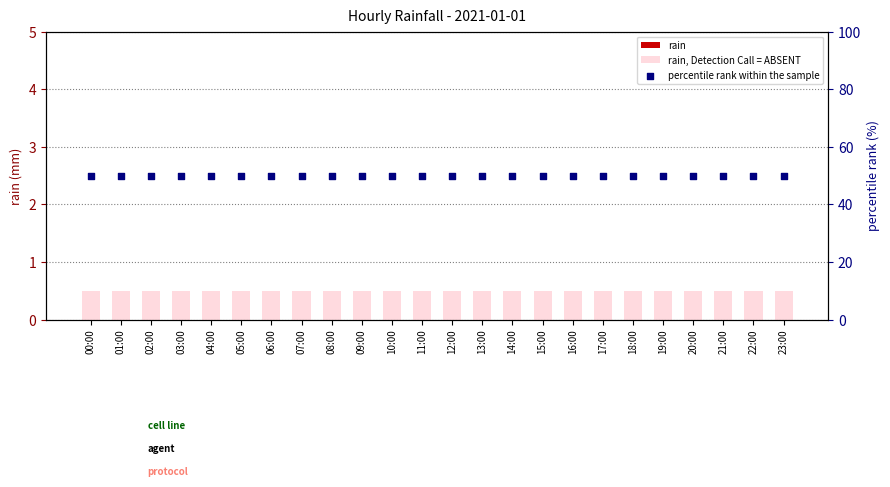

Which series contains the highest Y value?

percentile rank within the sample